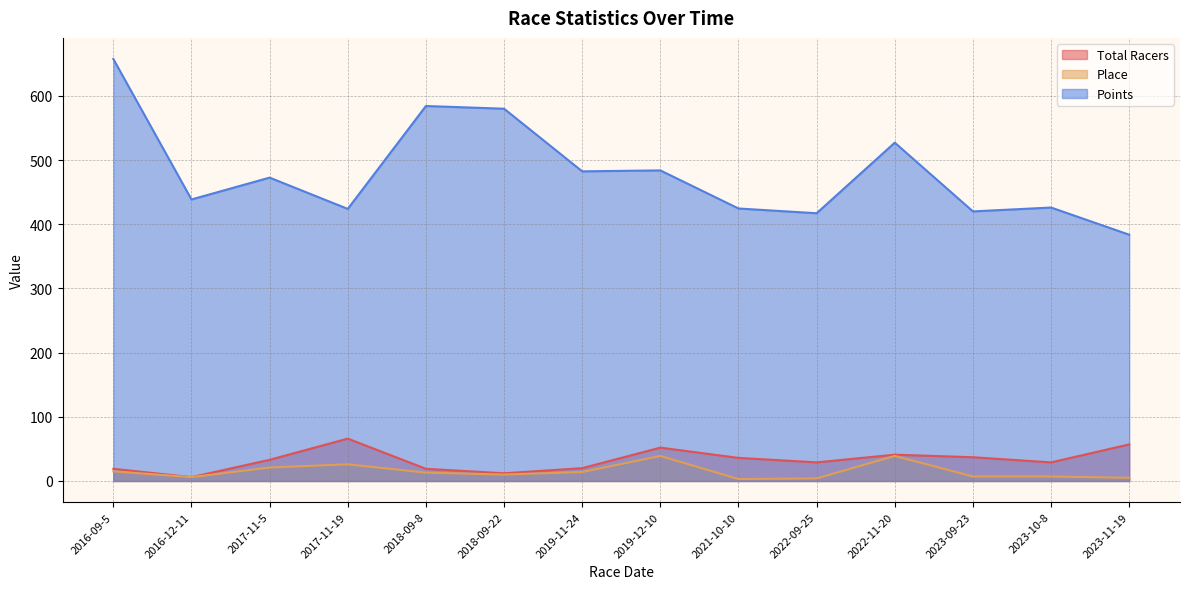

Rank the series by their maximum value, from highest to lowest.

Points, Total Racers, Place